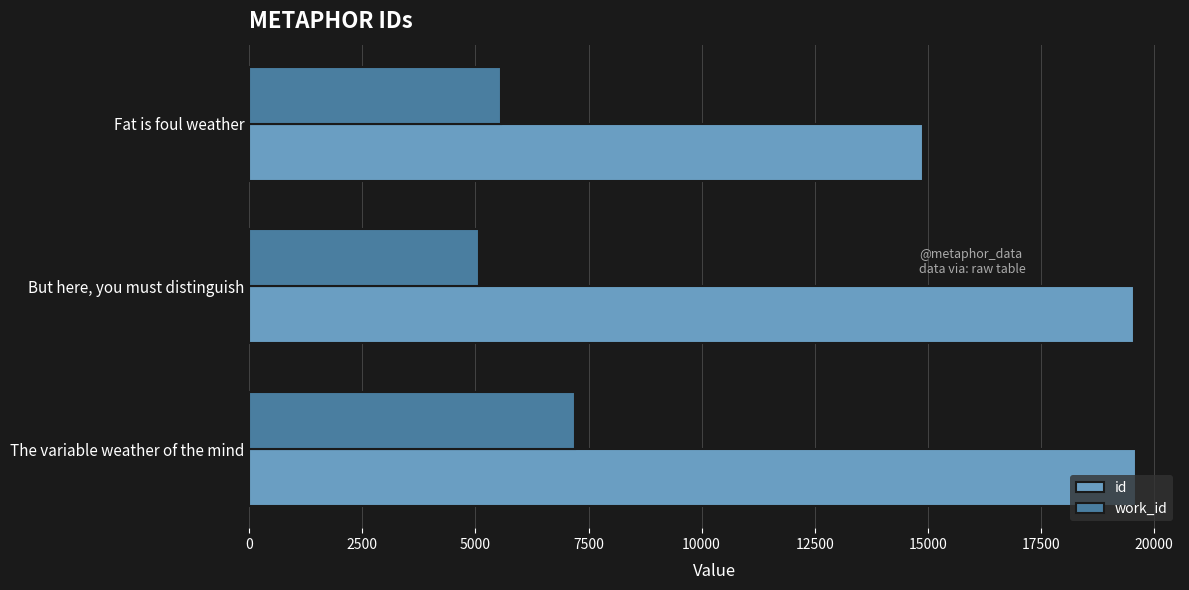

True or false: work_id has a value of 5574 at Fat is foul weather.

True